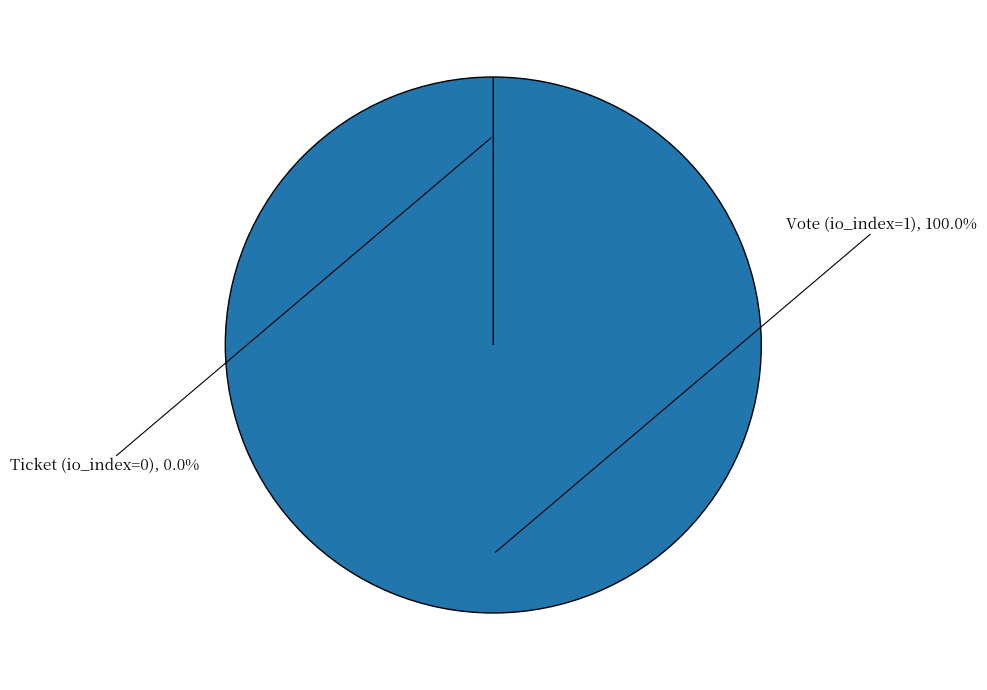

How many slices are in this pie chart?

2